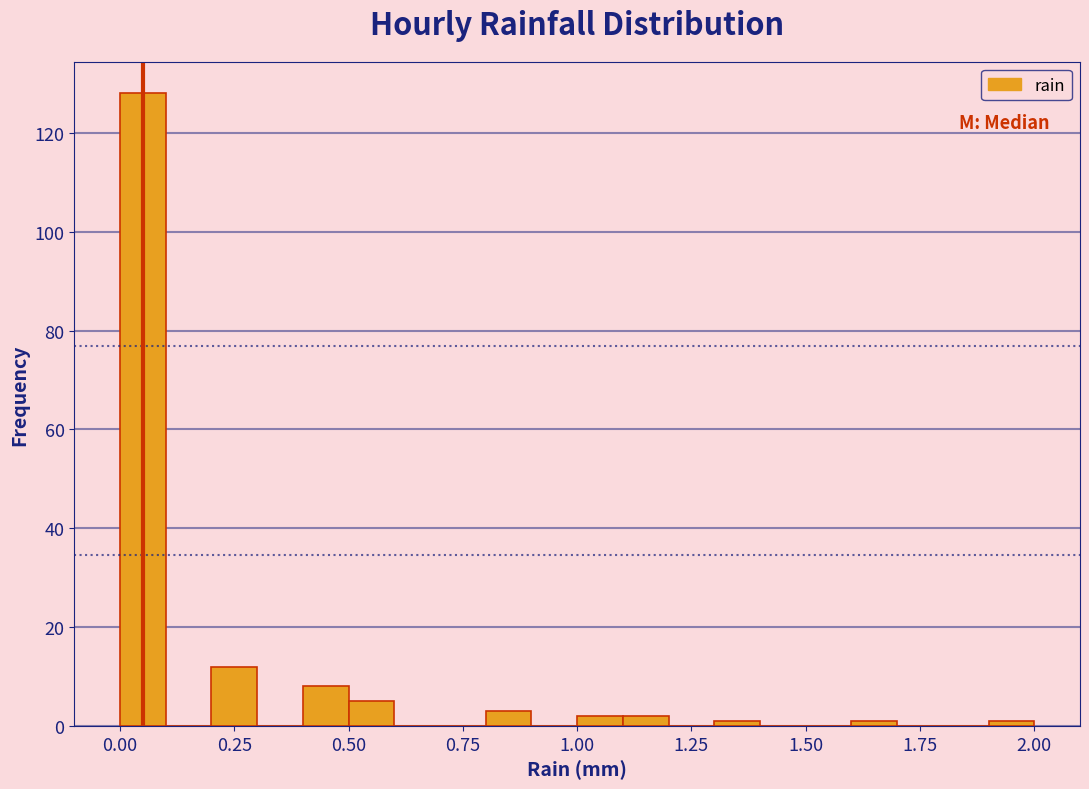

Around what value on the x-axis is the tallest bar? Give the approximate position of its centre, as read against the axis.

0.05